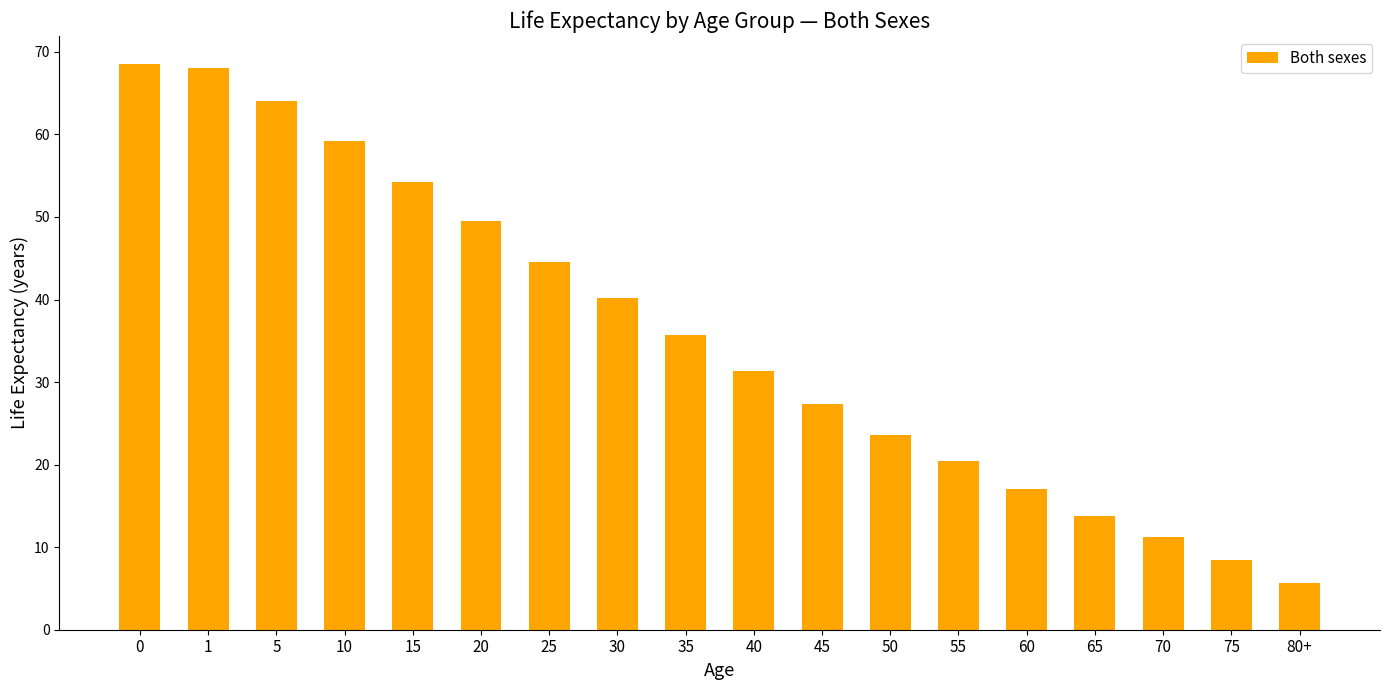

What is the label of the 11th bar from the left?

45